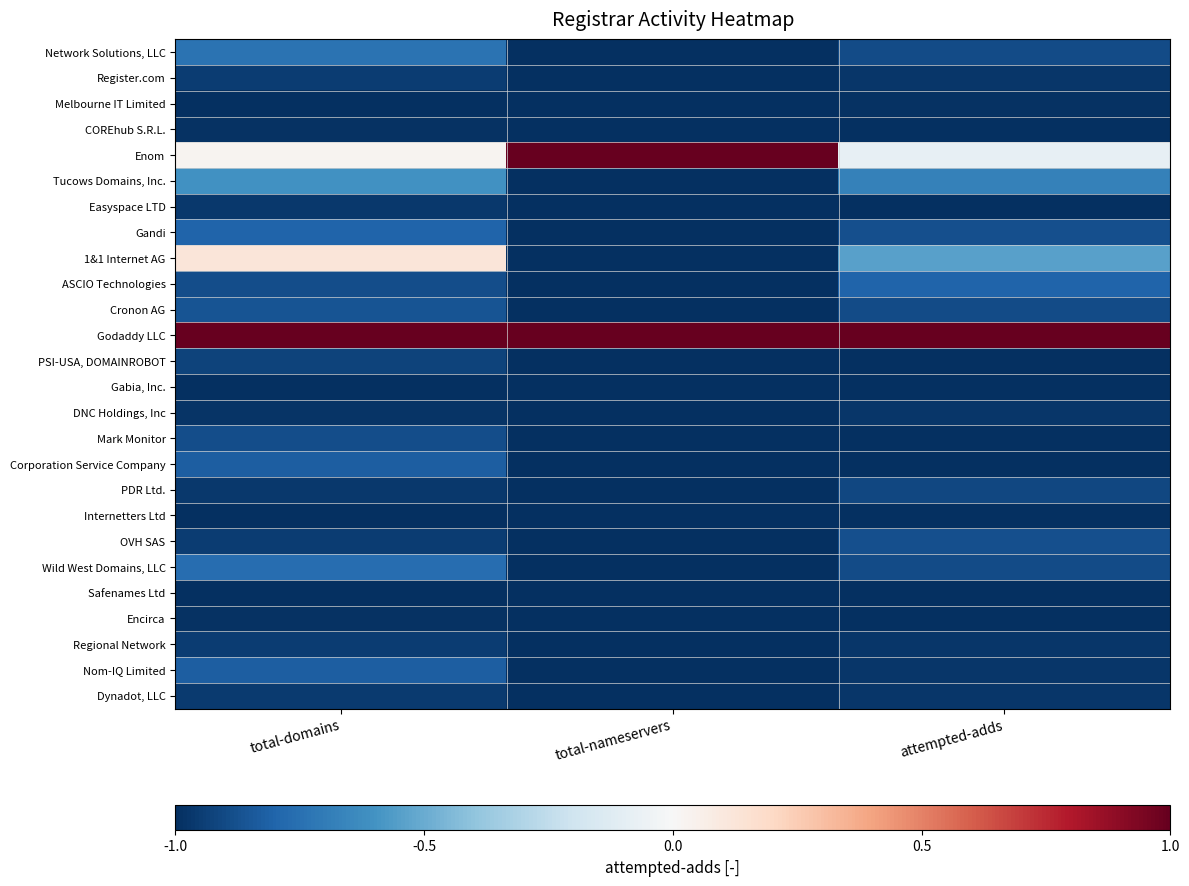

Which label corresponds to the smallest value in the chart?

total-nameservers